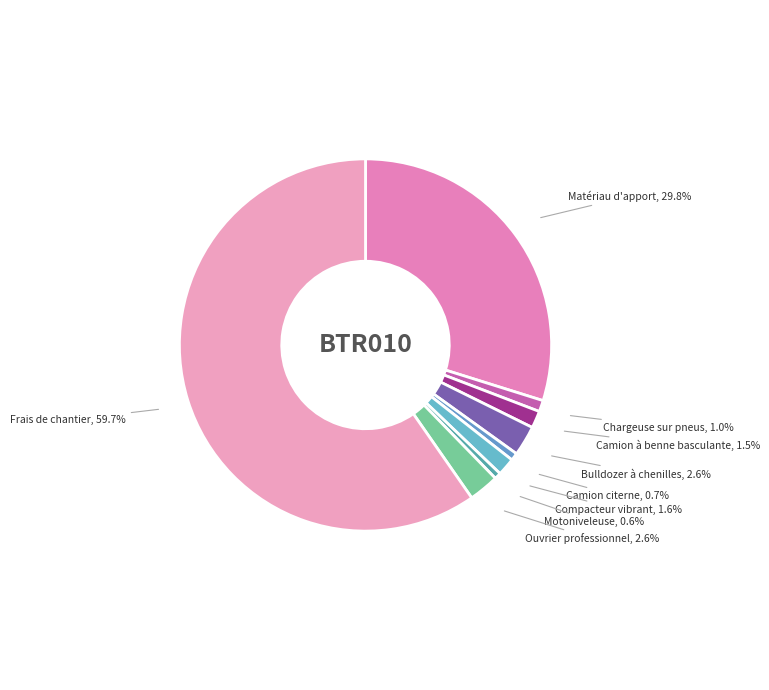

How many slices are in this pie chart?

9